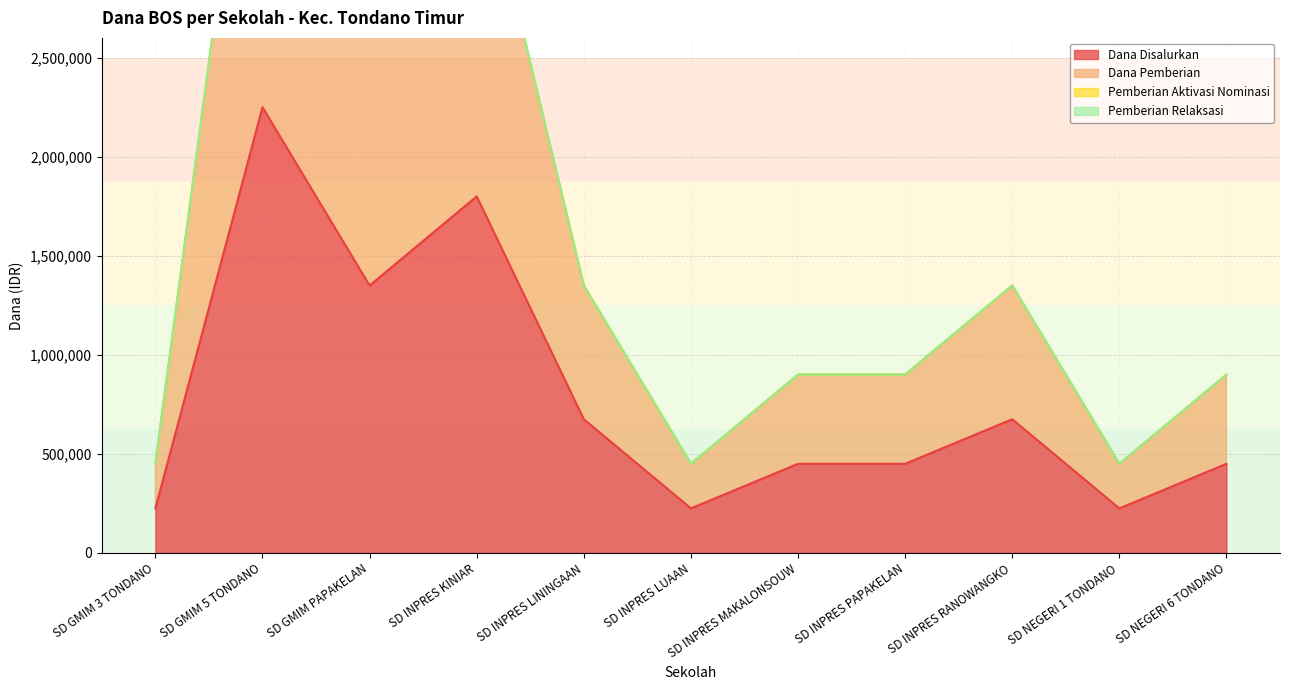

Reading left to right, transcribe all the data shown in this chart.

Dana Disalurkan: 225000	2250000	1350000	1800000	675000	225000	450000	450000	675000	225000	450000
Dana Pemberian: 450000	4500000	2700000	3600000	1350000	450000	900000	900000	1350000	450000	900000